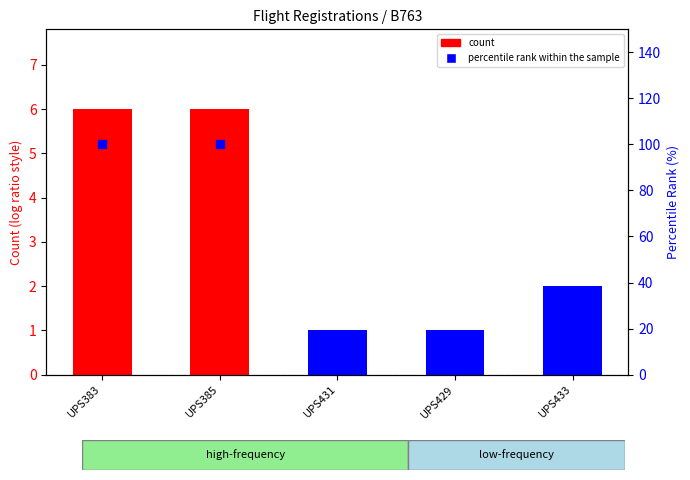

At how many categories does at least one series exceed 77?

2